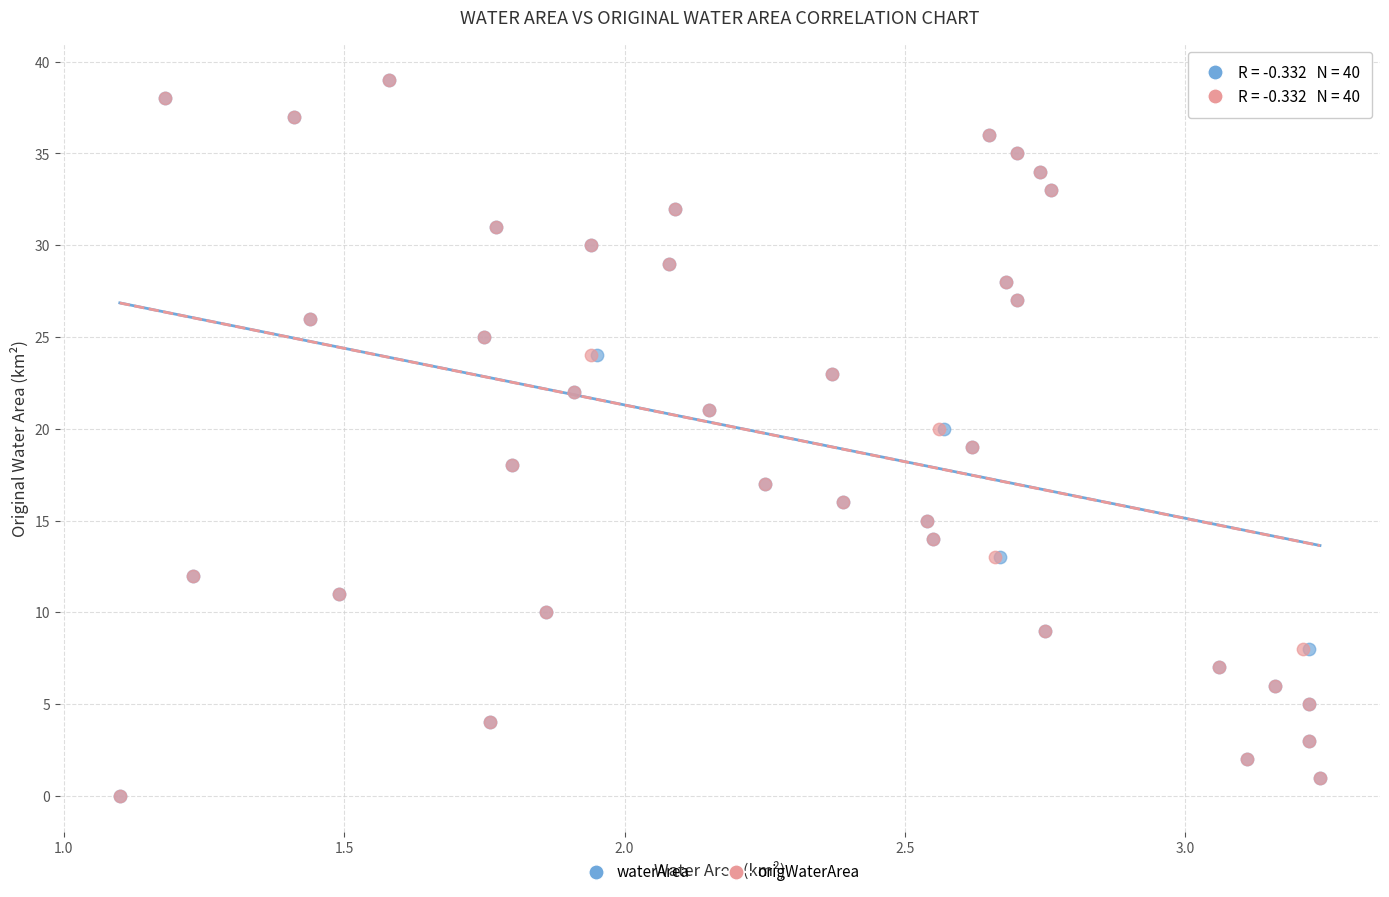

What are all the series names shown in the legend?

waterArea, origWaterArea